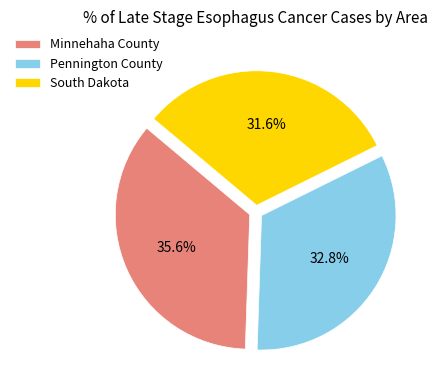

To the nearest percent, what is the difference between the largest and smallest slice percentages?

4%